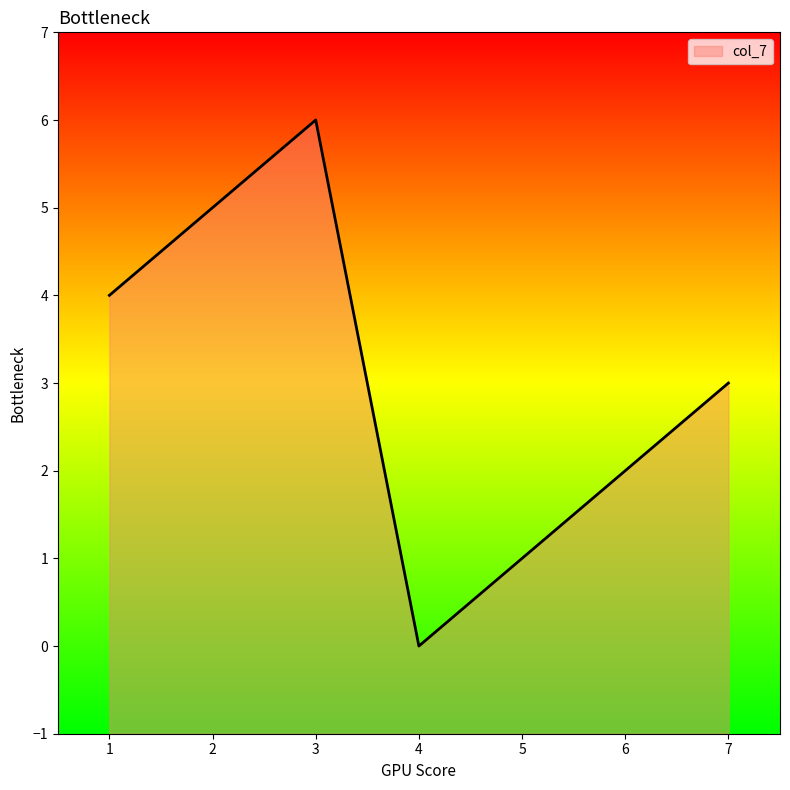

How many interior local peaks (higher than both neighbors) does the data have?

1